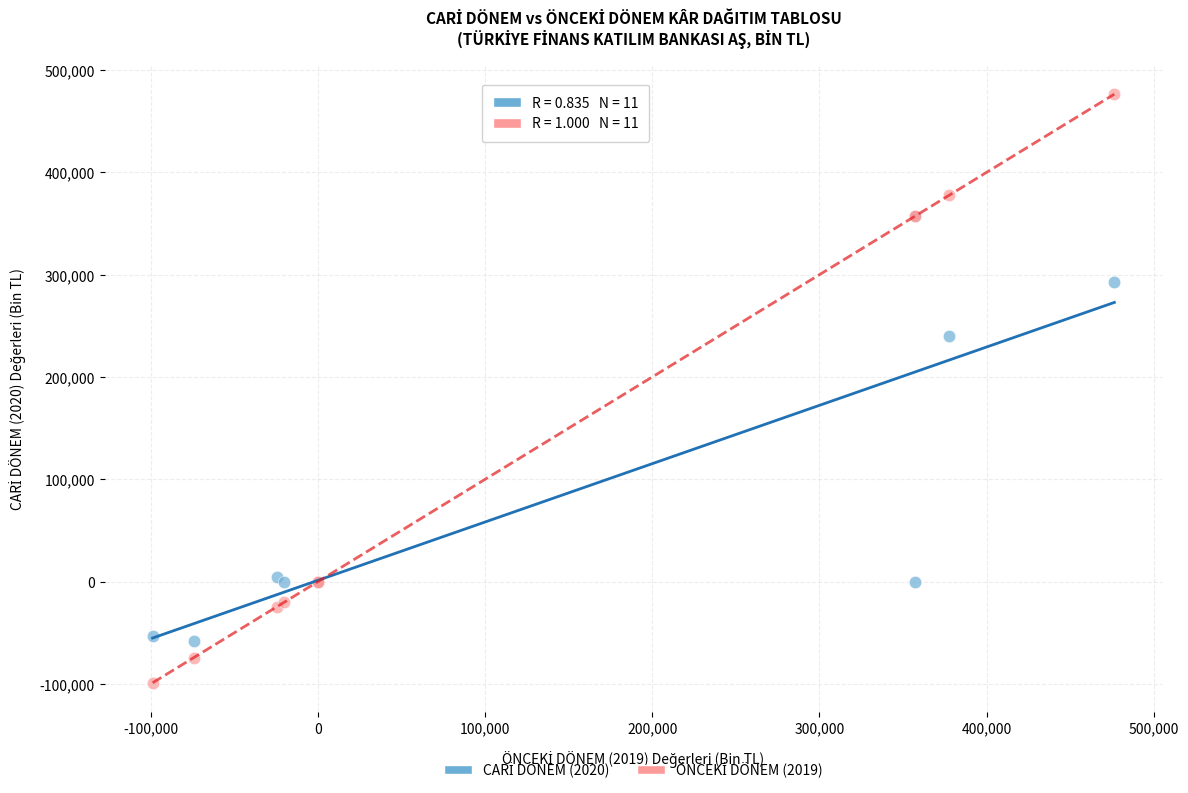

Across all series, what Y value is closest to 188714?

239632